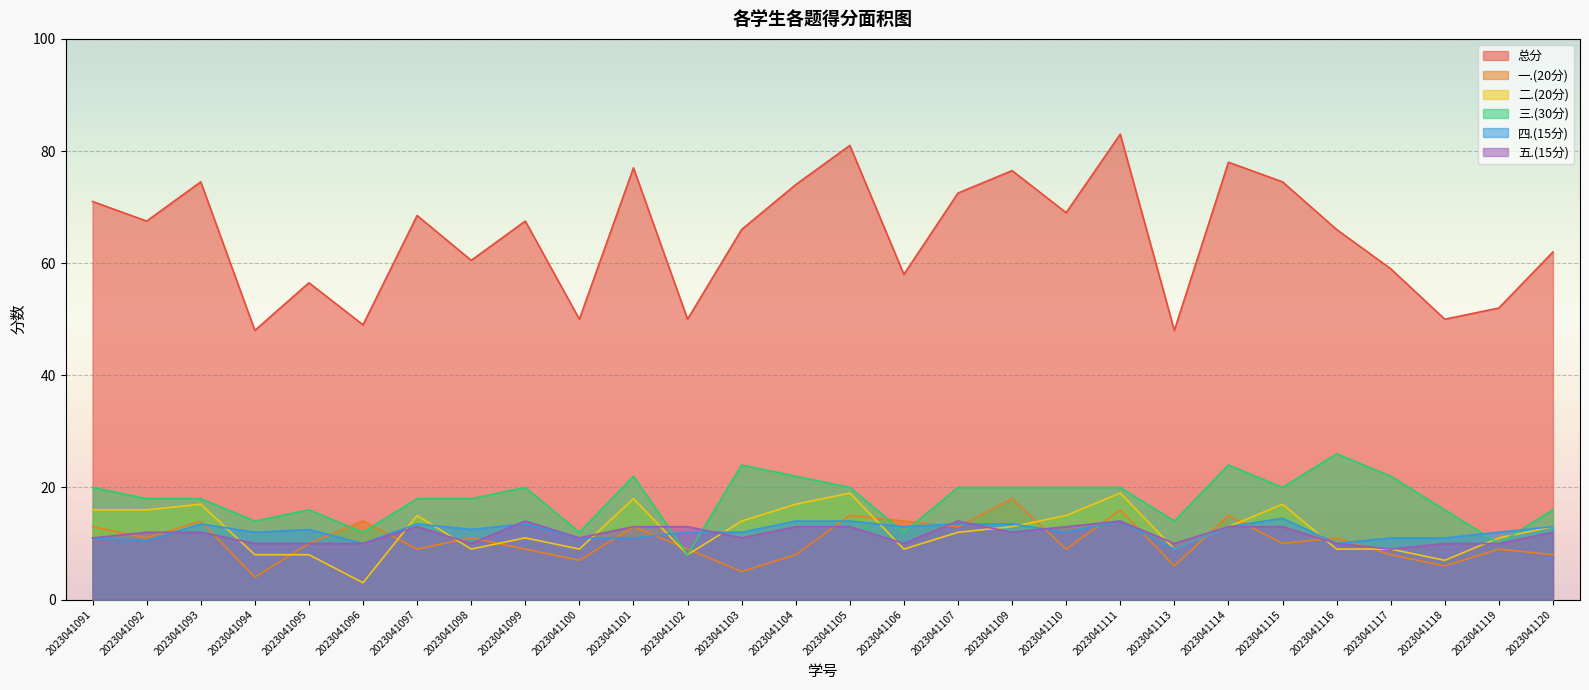

At how many categories does at least one series exceed 39?

28